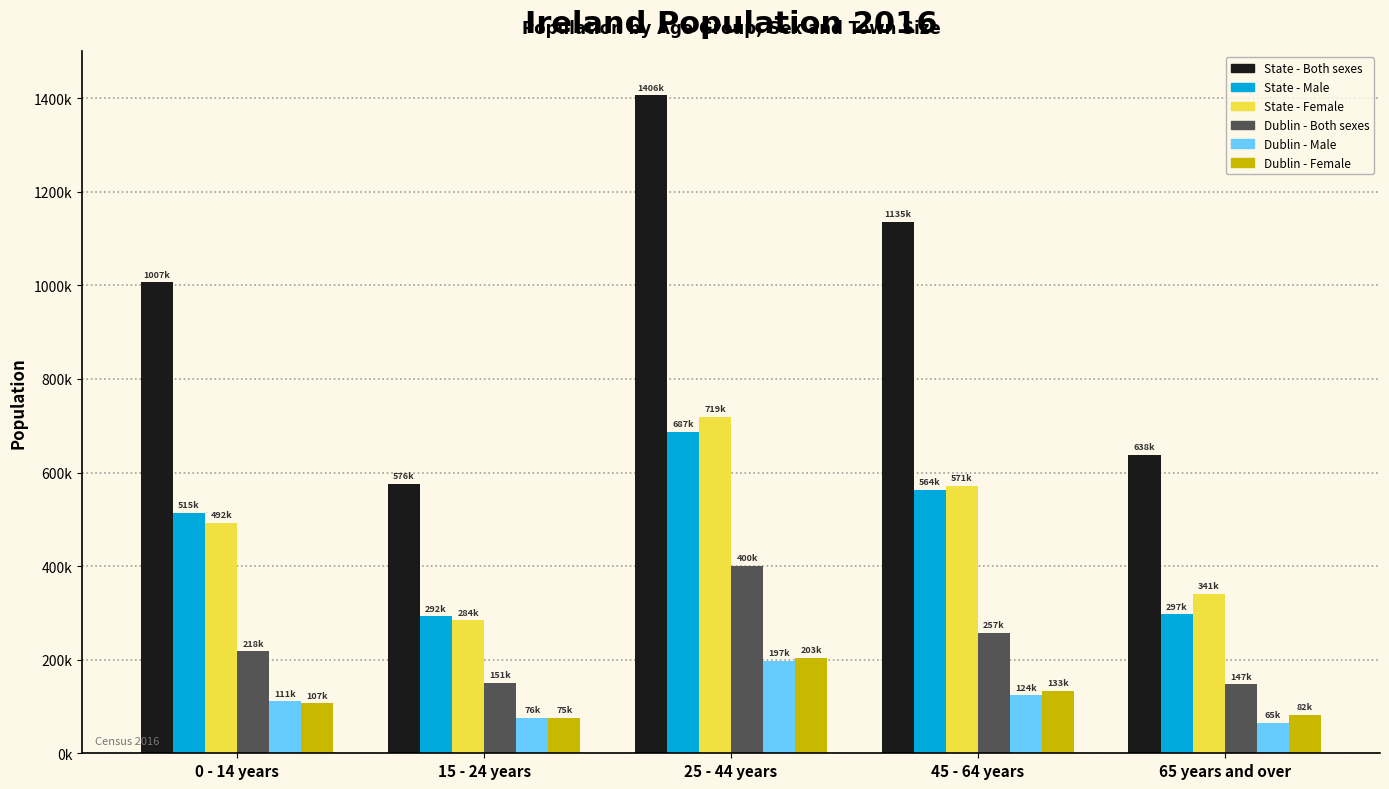

At which category is the sum across all series the highest?

25 - 44 years